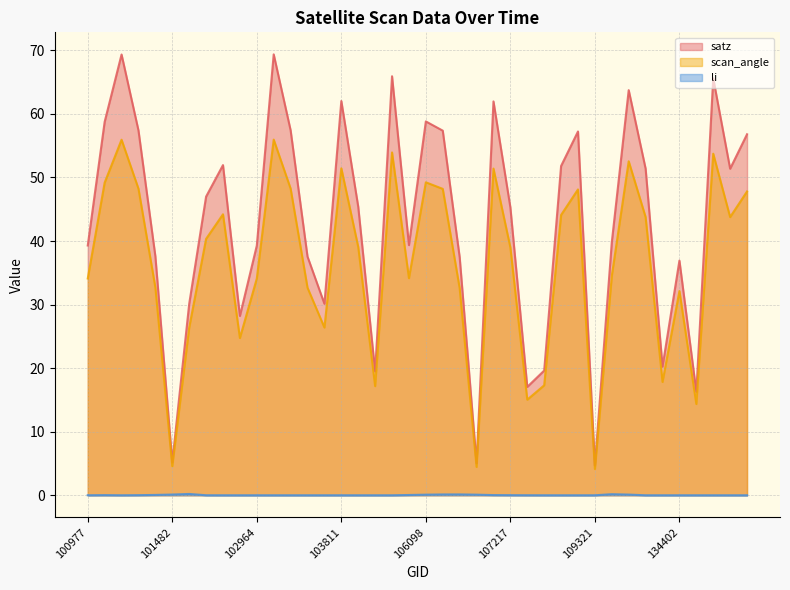

List the labels in order of li value, largest first.

101605, 112572, 106467, 106285, 101482, 119300, 106642, 106098, 101357, 105916, 107043, 101102, 101234, 107217, 107388, 100977, 102352, 101111, 102602, 107562, 102724, 102964, 103092, 103211, 103330, 103566, 103811, 103928, 104162, 104406, 108091, 108974, 109321, 122252, 132746, 134402, 138576, 139174, 139367, 143444